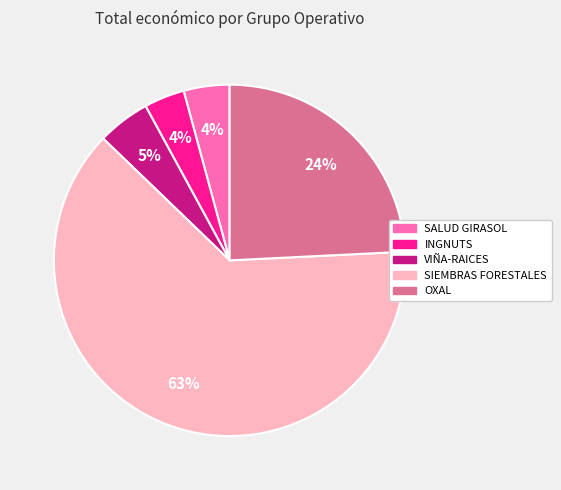

Is INGNUTS the majority of the pie?

No